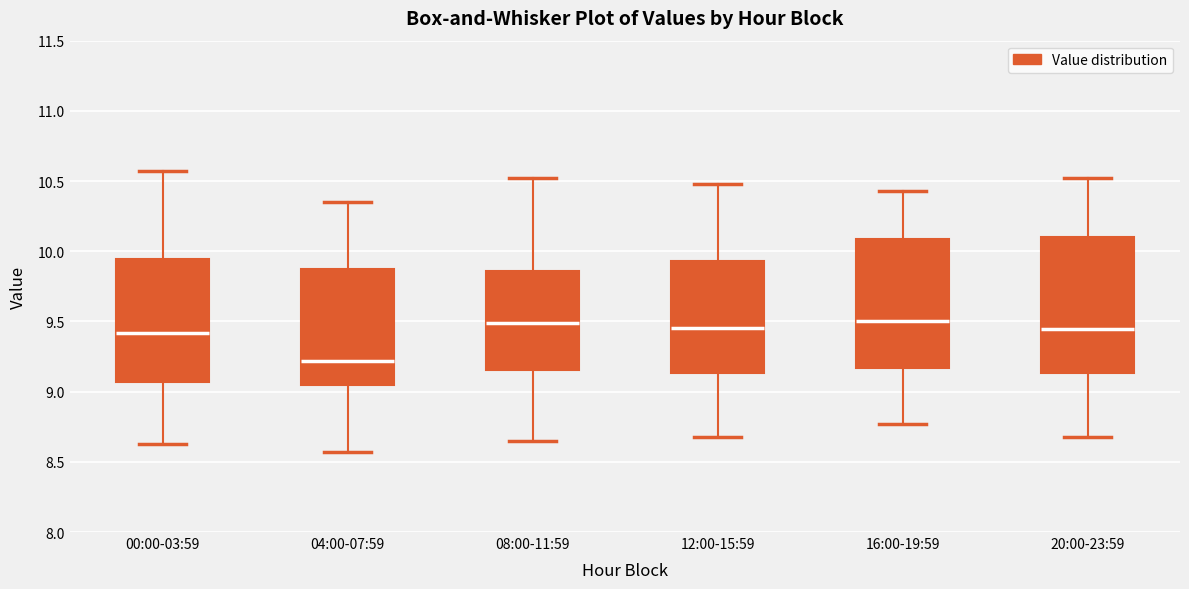

Reading left to right, read every box against the y-axis: the position of its median line, the range the box covers, and the ends of its whiskers. The values are not printed on the chart, so give them approximately, as read against the axis.

00:00-03:59: median 9.40, box 9.05 to 9.95, whiskers 8.65 to 10.55
04:00-07:59: median 9.20, box 9.05 to 9.90, whiskers 8.55 to 10.35
08:00-11:59: median 9.50, box 9.15 to 9.85, whiskers 8.65 to 10.50
12:00-15:59: median 9.45, box 9.15 to 9.95, whiskers 8.70 to 10.50
16:00-19:59: median 9.50, box 9.15 to 10.10, whiskers 8.75 to 10.45
20:00-23:59: median 9.45, box 9.15 to 10.10, whiskers 8.70 to 10.50